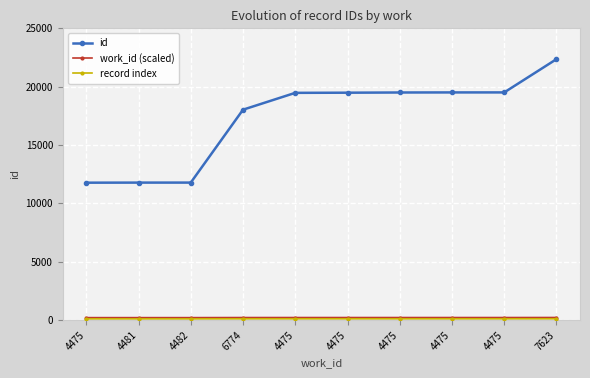

Does the chart have visible grid lines?

Yes